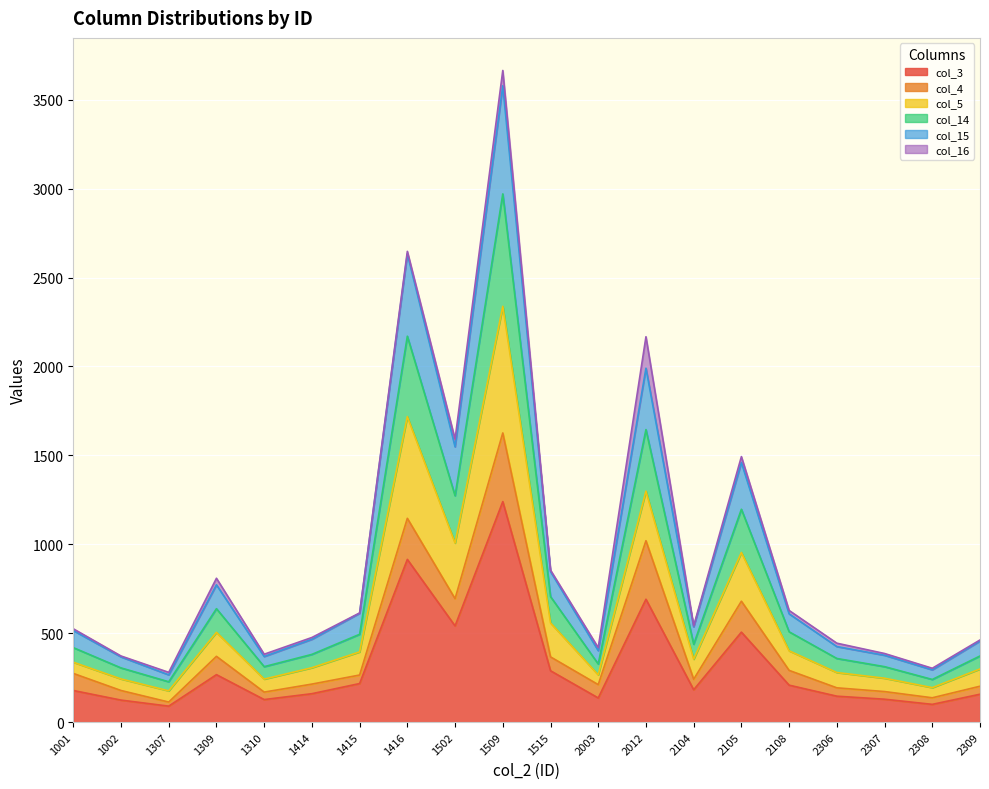

At which category is the sum across all series the highest?

1509